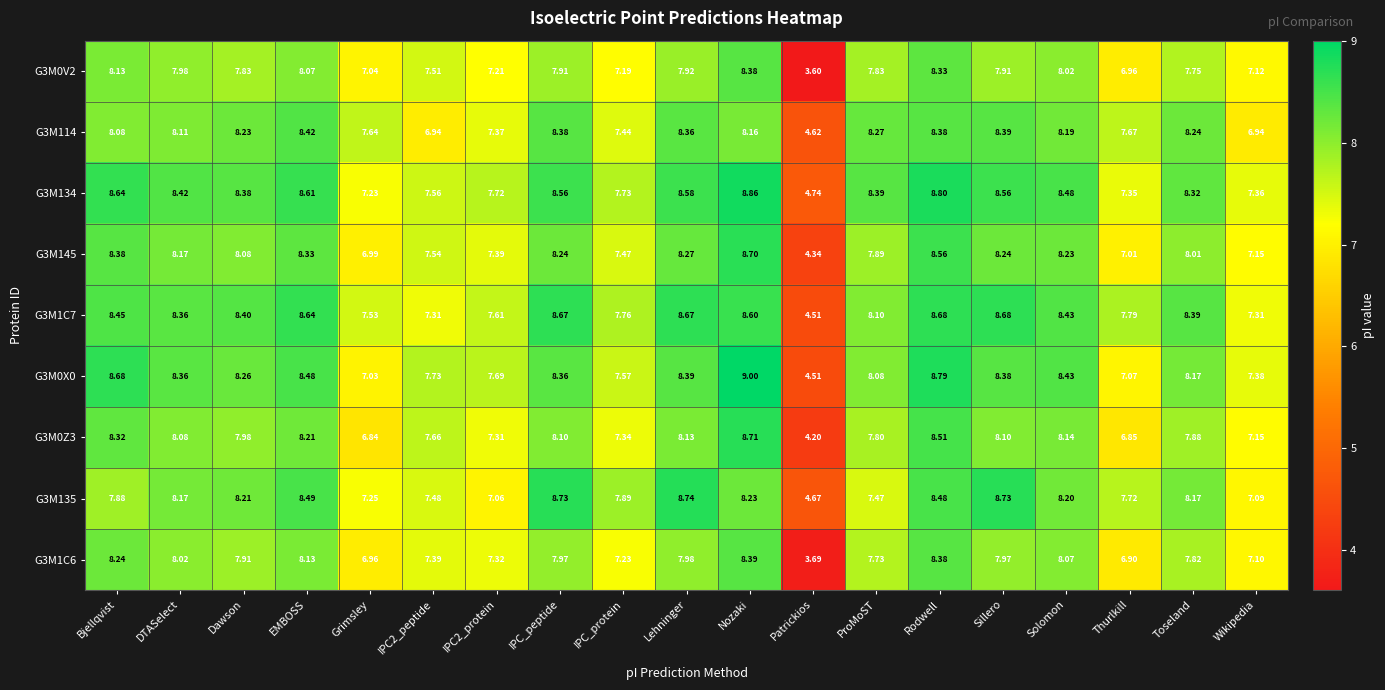

Rank the series at Sillero from lowest to highest value.

G3M0V2, G3M1C6, G3M0Z3, G3M145, G3M0X0, G3M114, G3M134, G3M1C7, G3M135